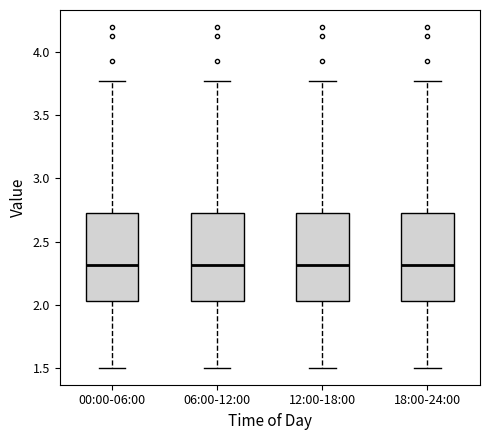

Reading left to right, read every box against the y-axis: the position of its median line, the range the box covers, and the ends of its whiskers. The values are not printed on the chart, so give them approximately, as read against the axis.

00:00-06:00: median 2.30, box 2.05 to 2.75, whiskers 1.50 to 3.75
06:00-12:00: median 2.30, box 2.05 to 2.75, whiskers 1.50 to 3.75
12:00-18:00: median 2.30, box 2.05 to 2.75, whiskers 1.50 to 3.75
18:00-24:00: median 2.30, box 2.05 to 2.75, whiskers 1.50 to 3.75